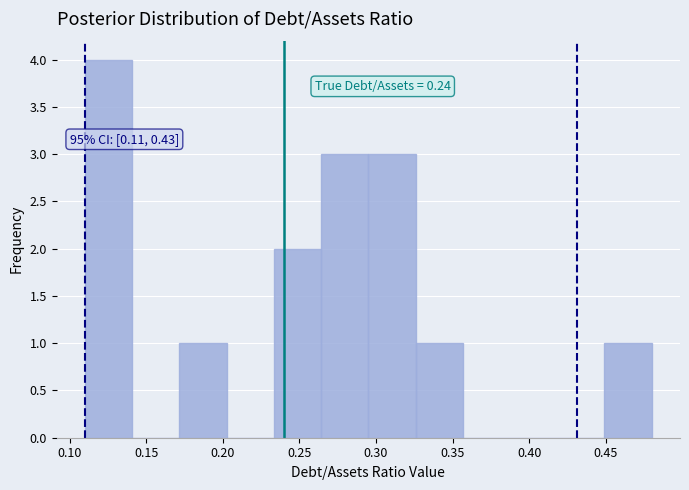

Over which range of the x-axis is the bar tallest?

0.110 to 0.140